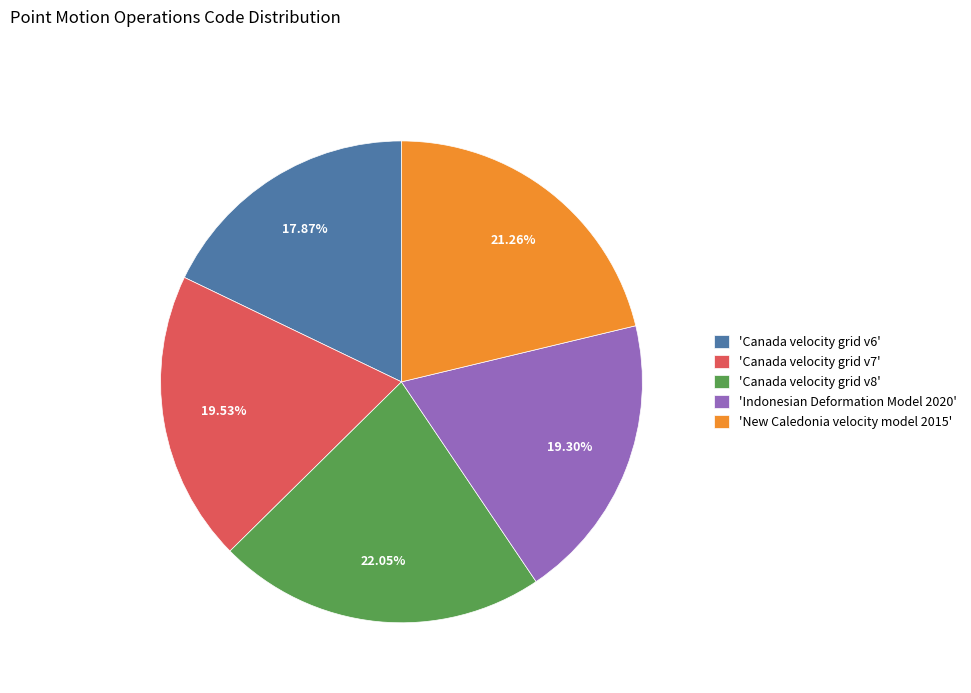

Between 'Indonesian Deformation Model 2020' and 'Canada velocity grid v6', which is larger?

'Indonesian Deformation Model 2020'